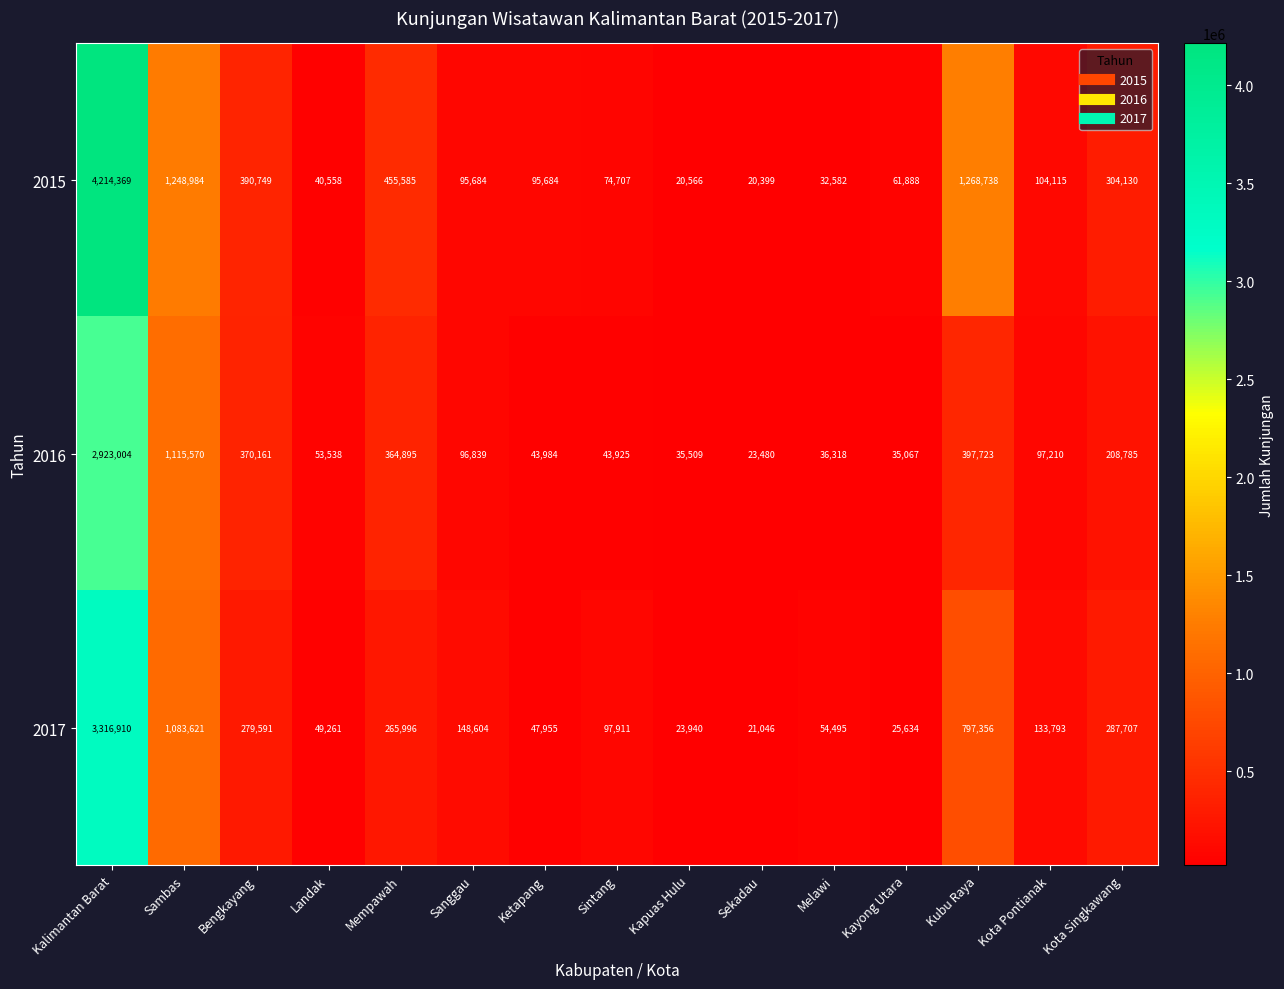

Is it true that 2016 equals 43925 at Sintang?

True